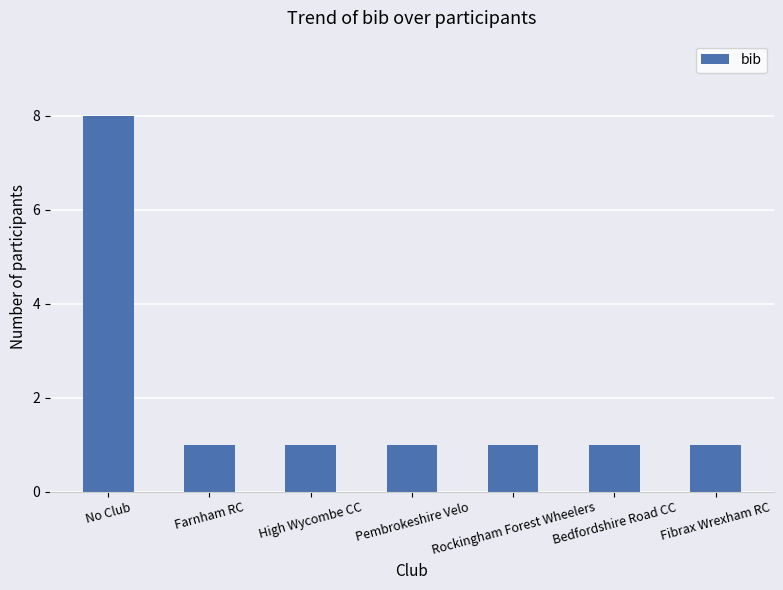

What is the label of the 3rd bar from the right?

Rockingham Forest Wheelers